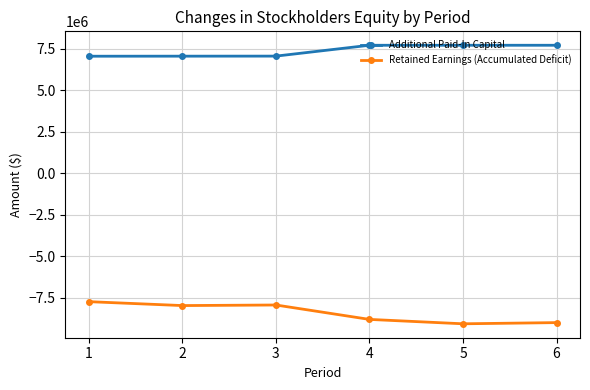

Is it true that Additional Paid-In Capital equals 4980013 at 5?

False